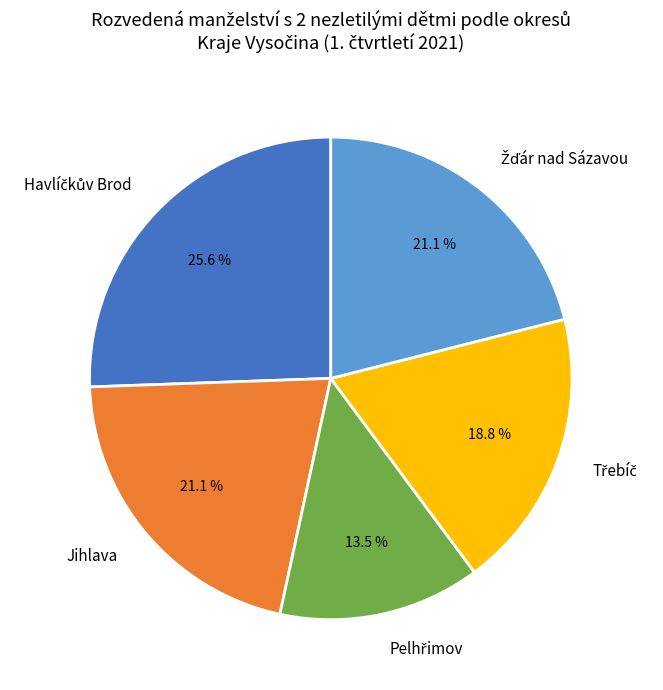

Is there any slice that represents more than half of the pie?

No